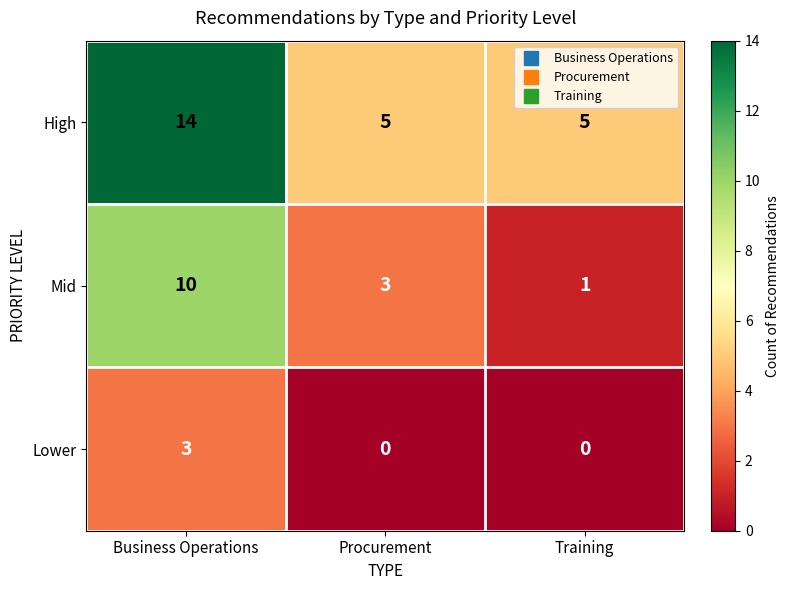

At which label does Mid reach its peak?

Business Operations